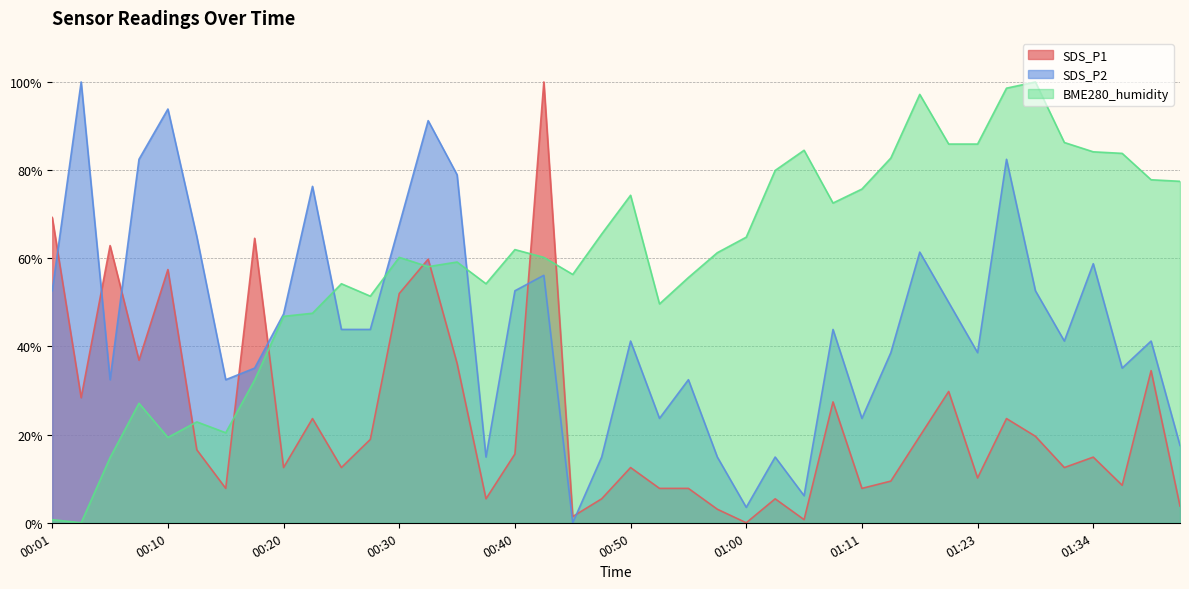

How many data points in BME280_humidity are less than 61?

20